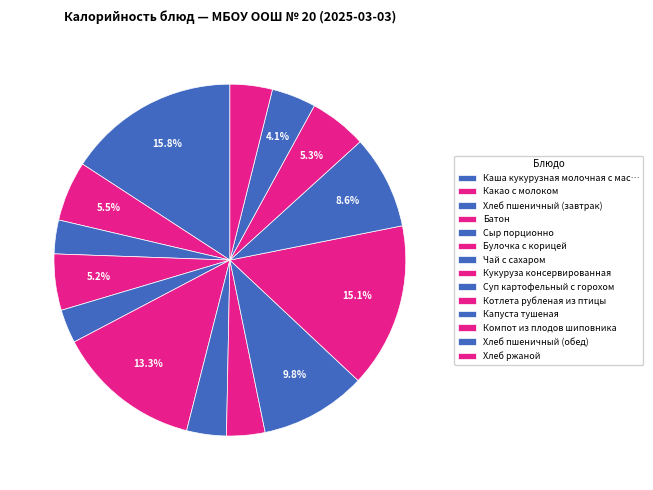

How many segments does this pie chart have?

14